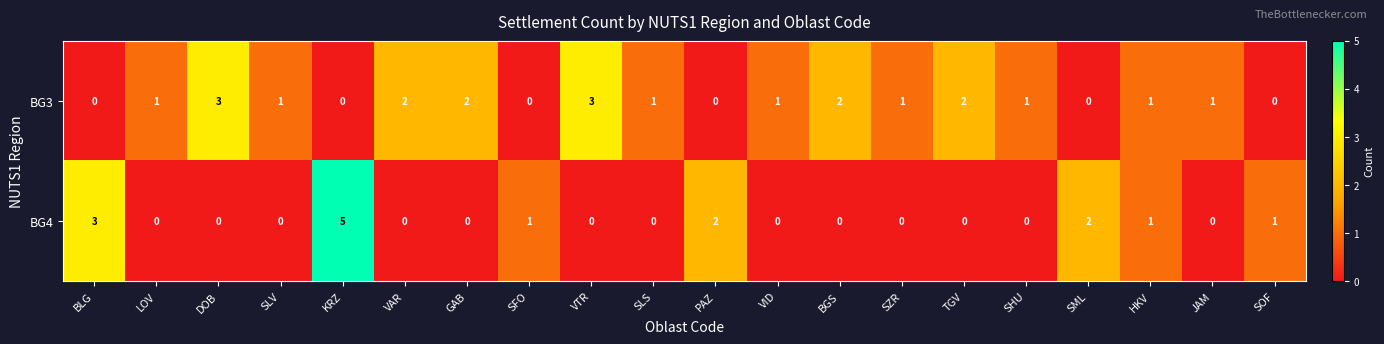

Which series has the largest total across all categories?

BG3